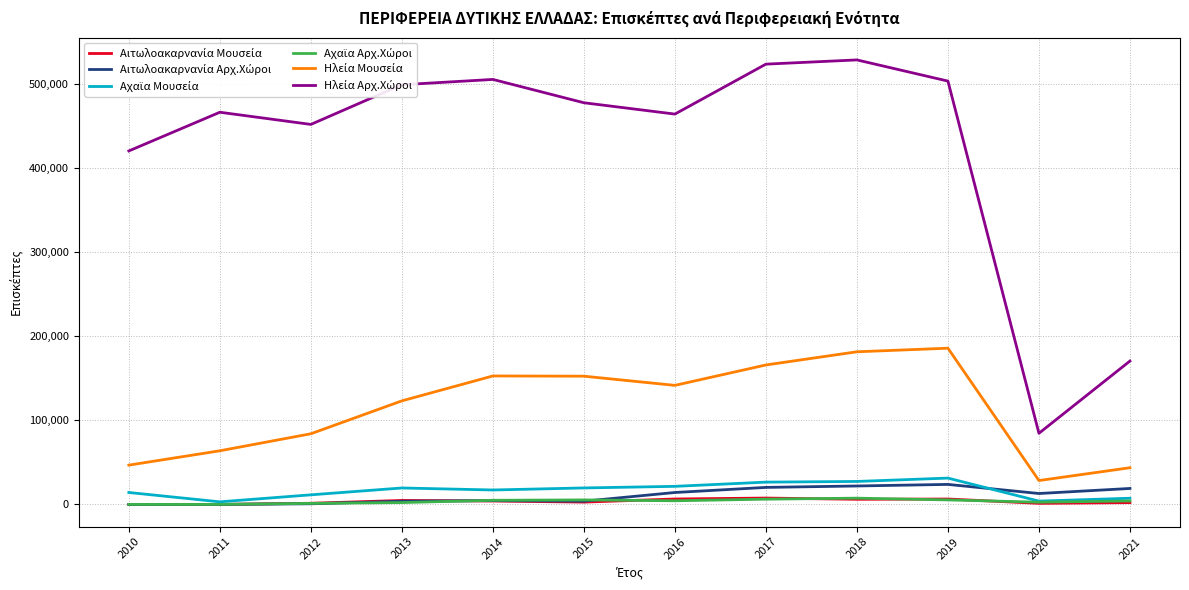

What is the greatest value displayed?

528144